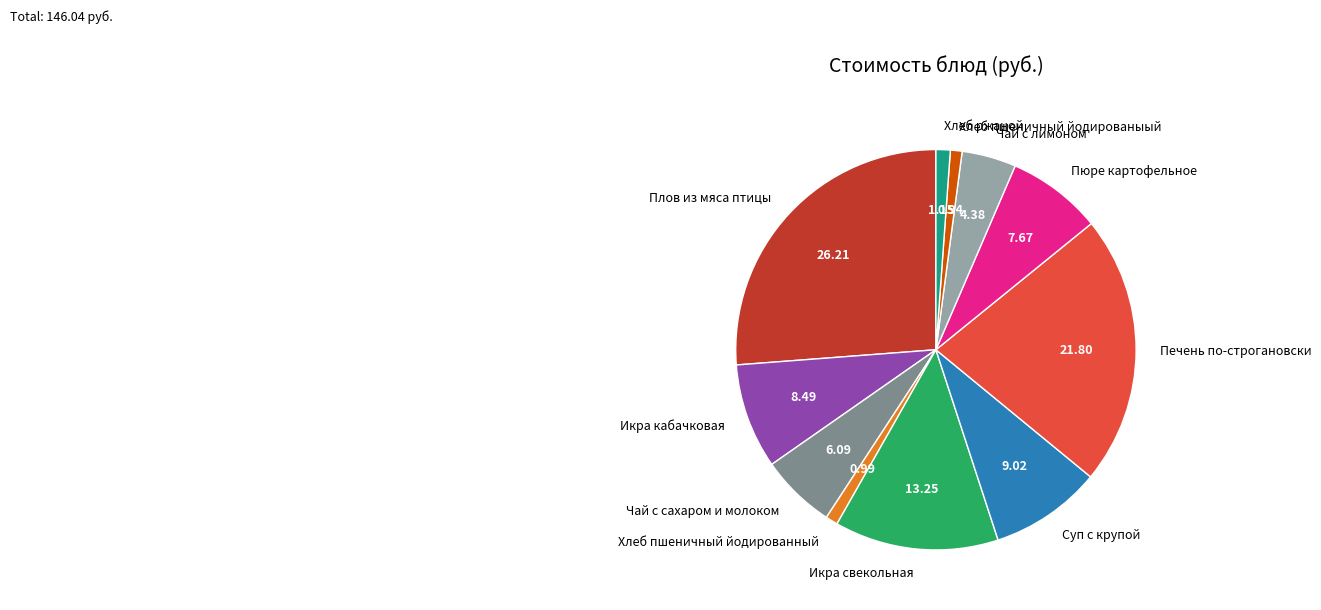

Is there a majority slice in this chart?

No